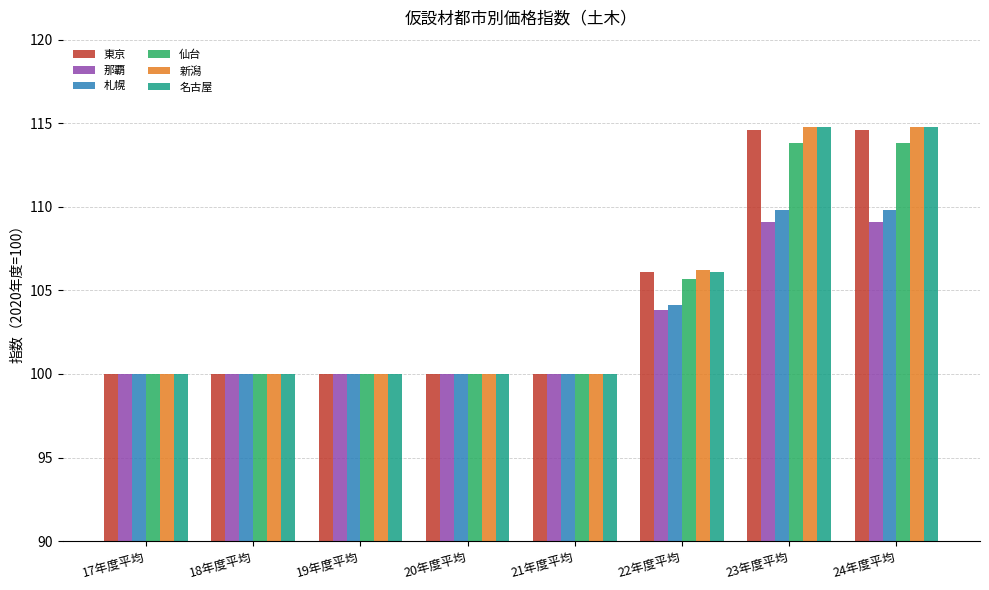

The 東京 series shows 114.6 at 23年度平均. True or false?

True